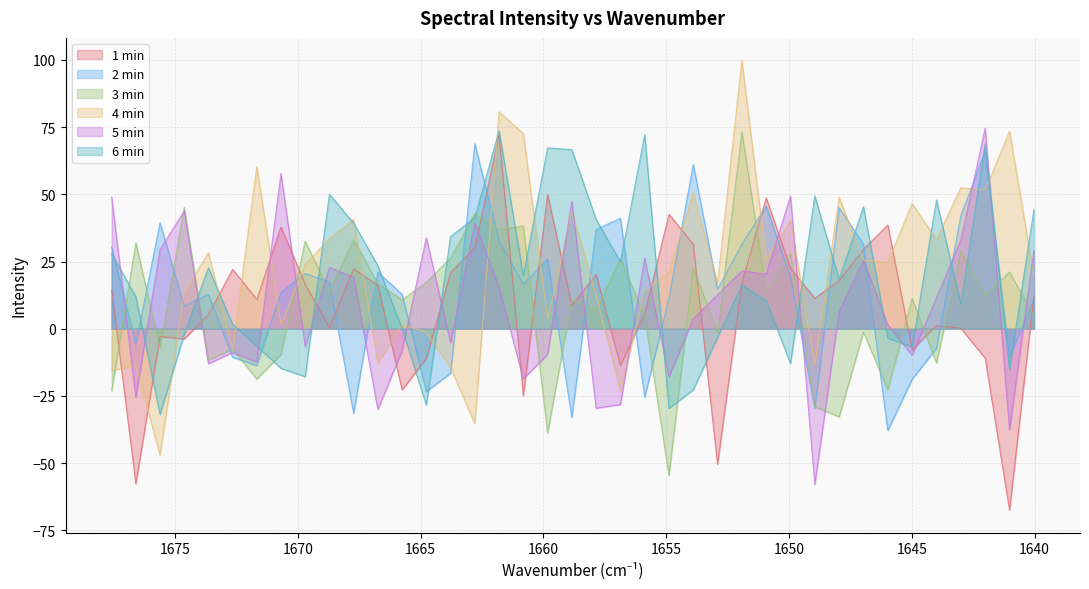

At which category does 2 min reach its first local valley?

1676.5918